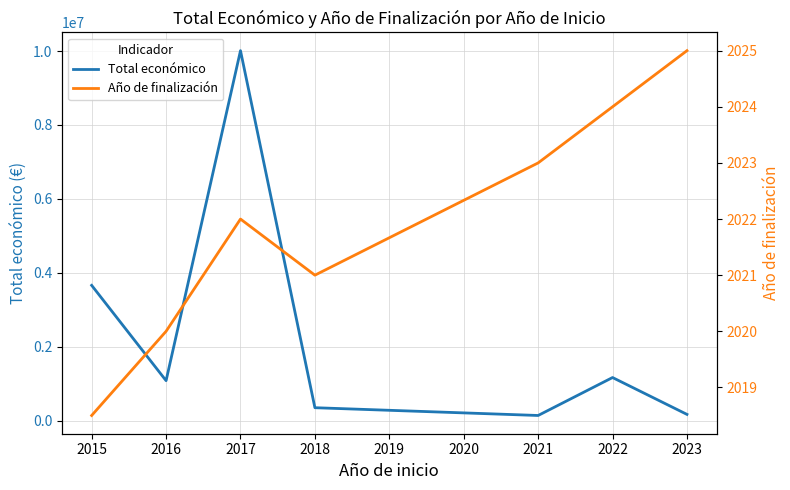

What is the maximum value shown in the chart?

10011127.0